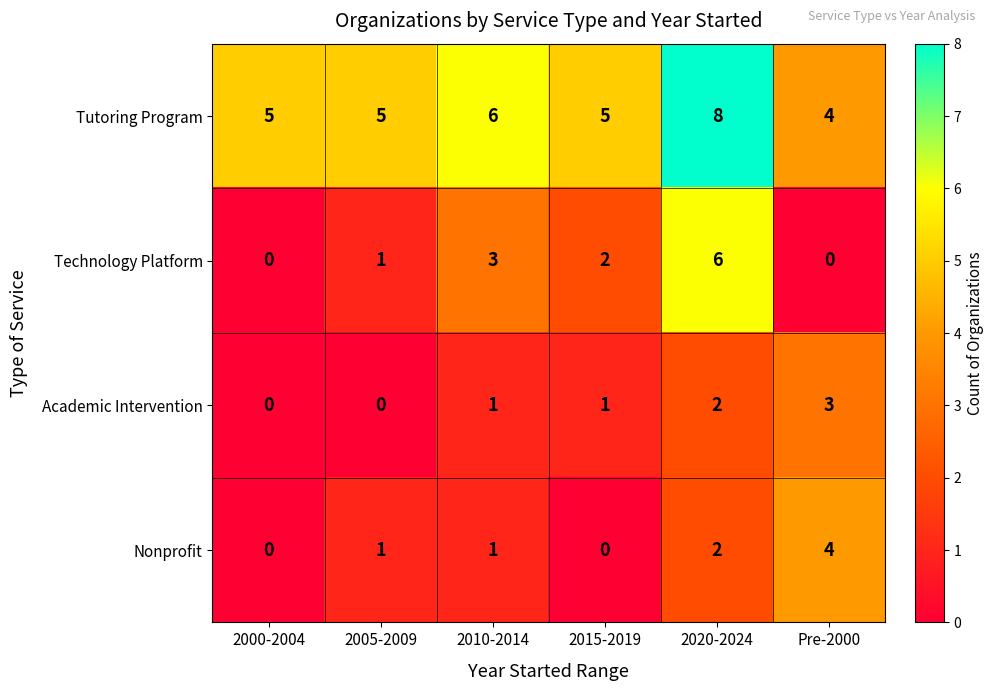

What is the maximum value shown in the chart?

8